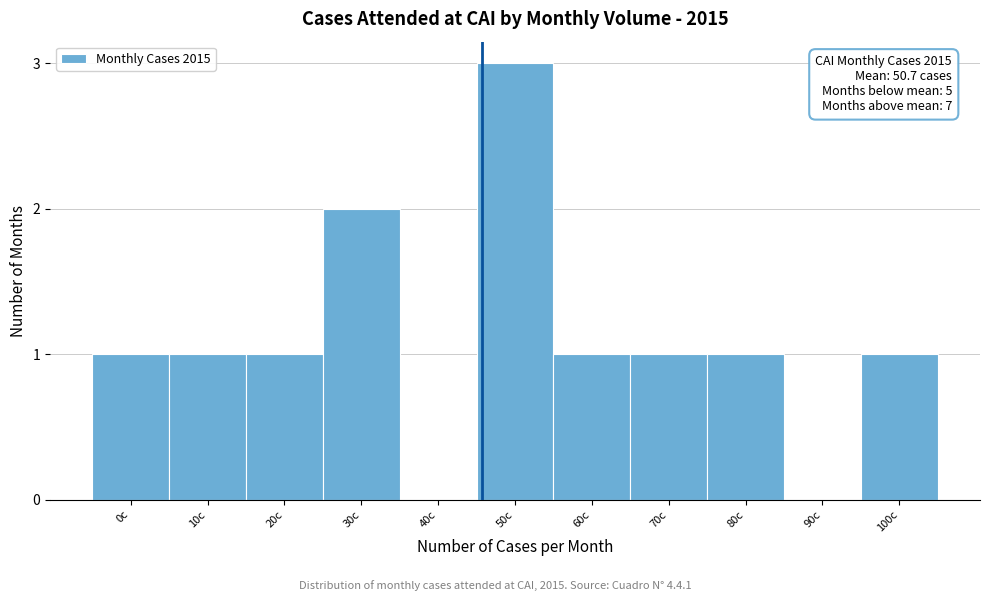

Reading left to right, extract all data points from this chart.

0c=1	10c=1	20c=1	30c=2	40c=0	50c=3	60c=1	70c=1	80c=1	90c=0	100c=1